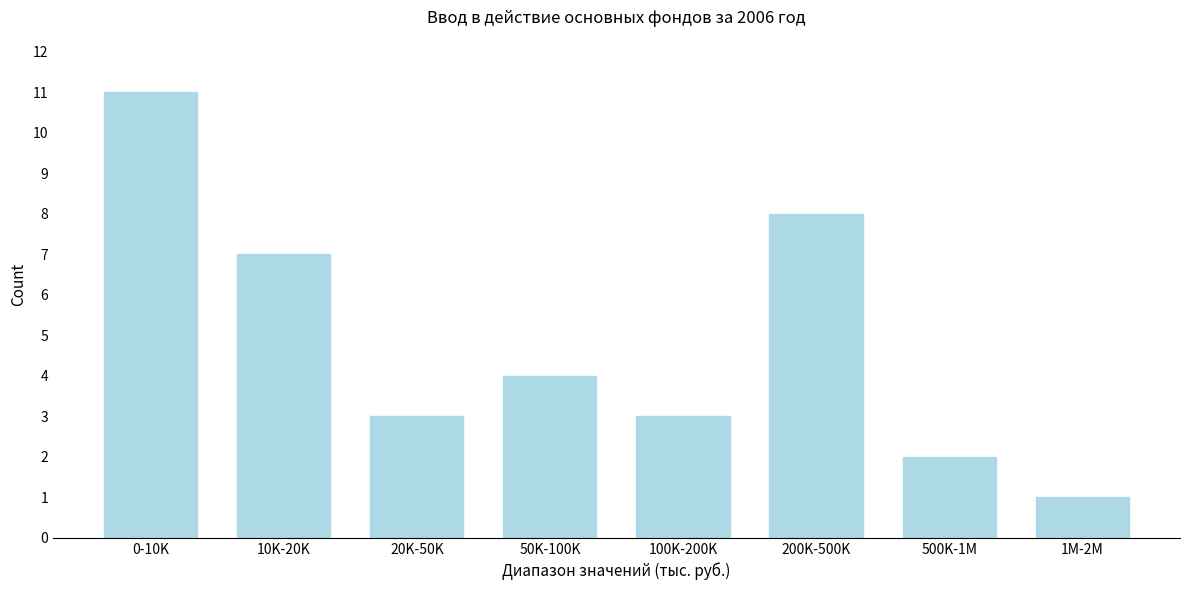

Reading left to right, what are all the values shown in this chart?

0-10K=11	10K-20K=7	20K-50K=3	50K-100K=4	100K-200K=3	200K-500K=8	500K-1M=2	1M-2M=1